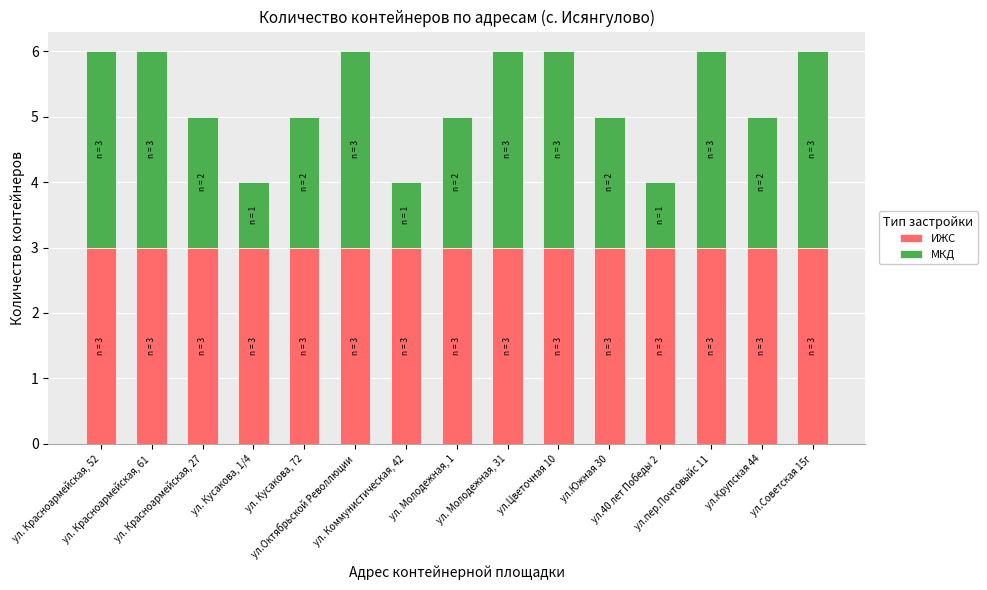

What is the maximum value for ИЖС?

3